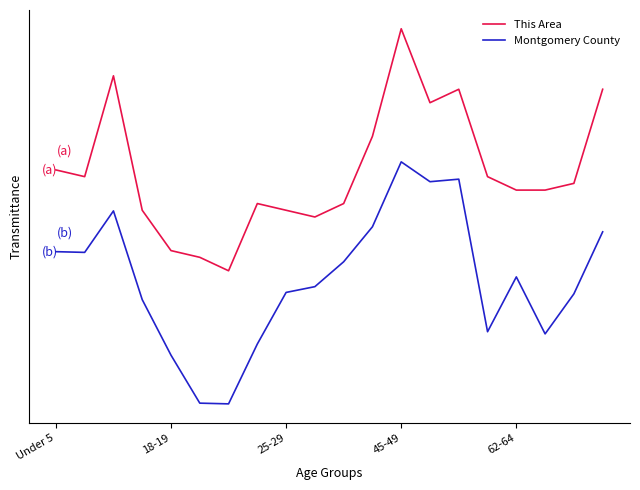

List the series in order of their peak value, highest first.

This Area, Montgomery County